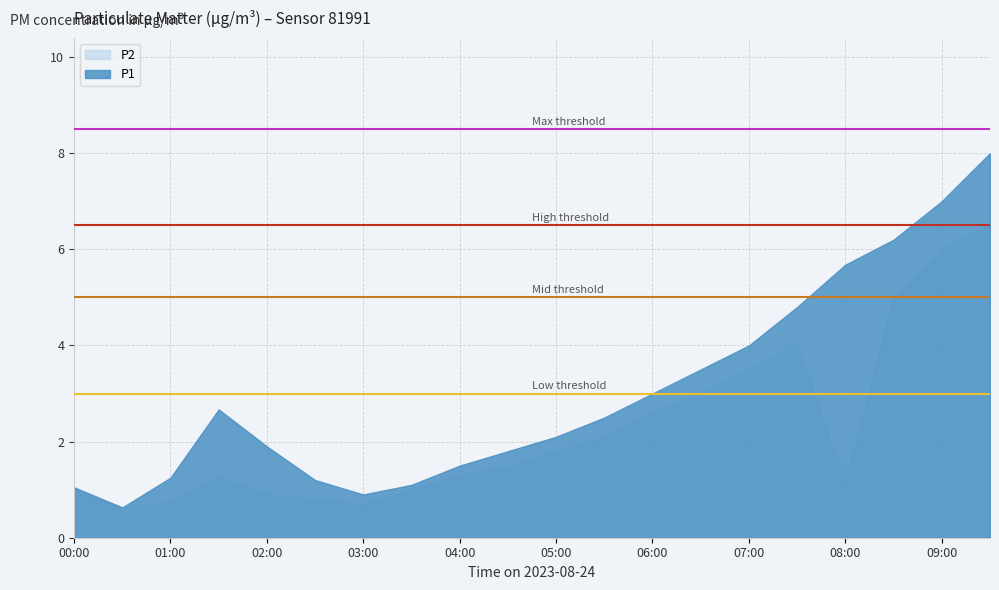

What is the value of the P2 point at the 18th from the left?

5.0